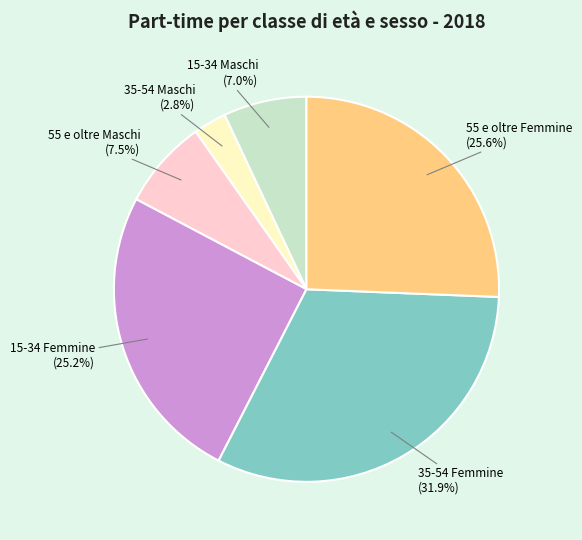

The 55 e oltre Femmine slice represents 26% of the pie. True or false?

True